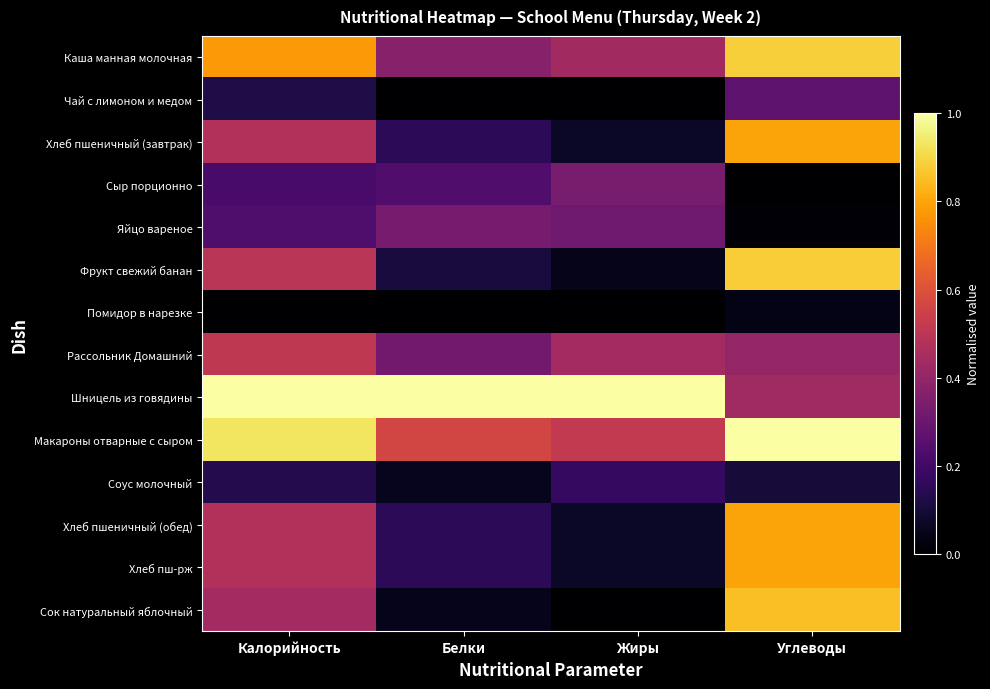

Which series has the largest total across all categories?

Шницель из говядины